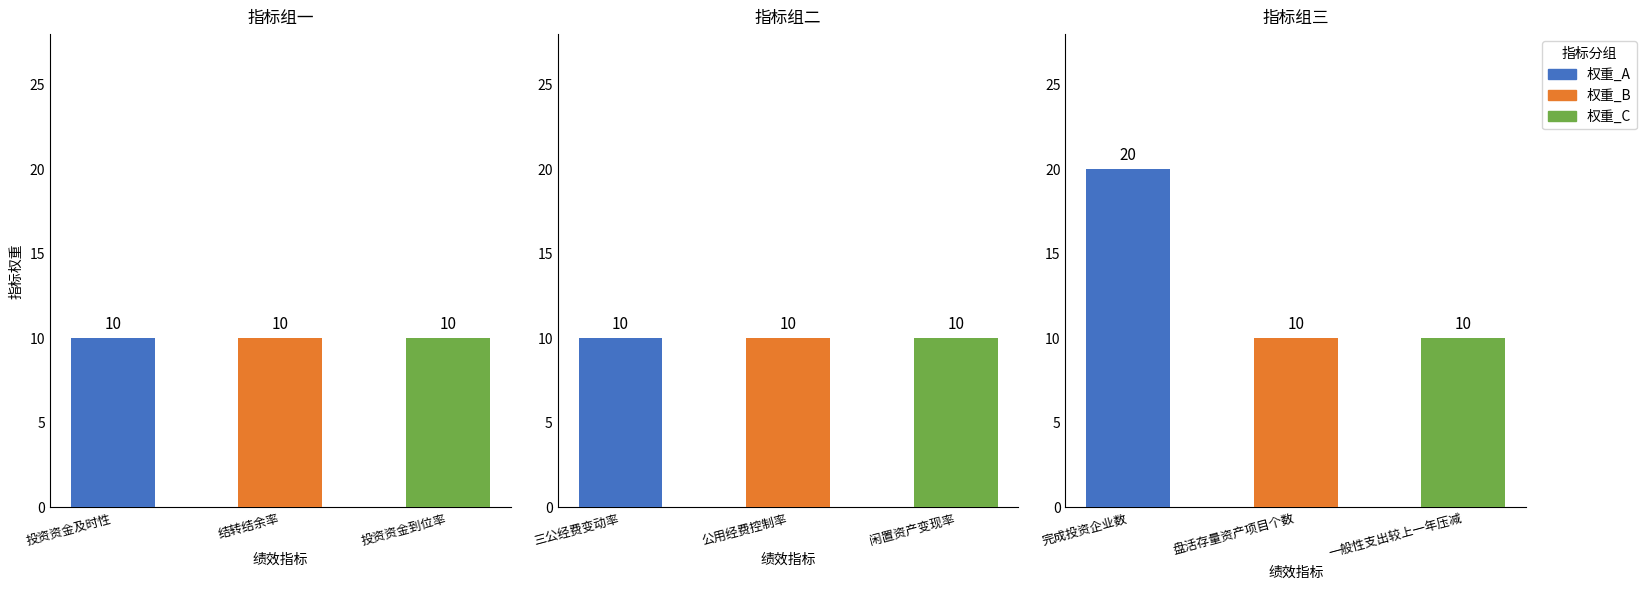

What is the minimum value shown in the chart?

10